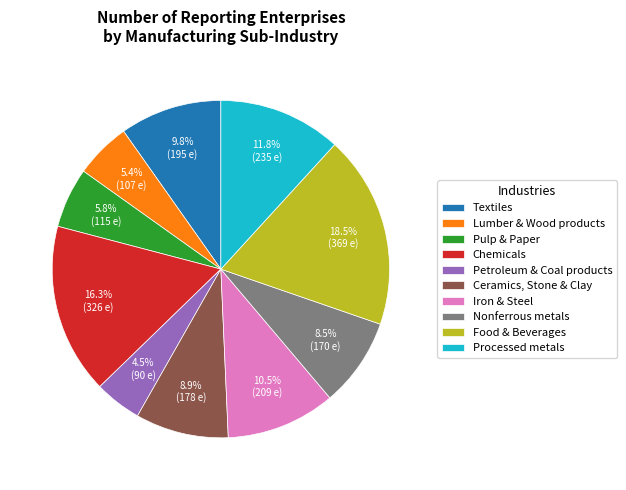

What is the ratio of the value at Iron & Steel to the value at Petroleum & Coal products?

2.3